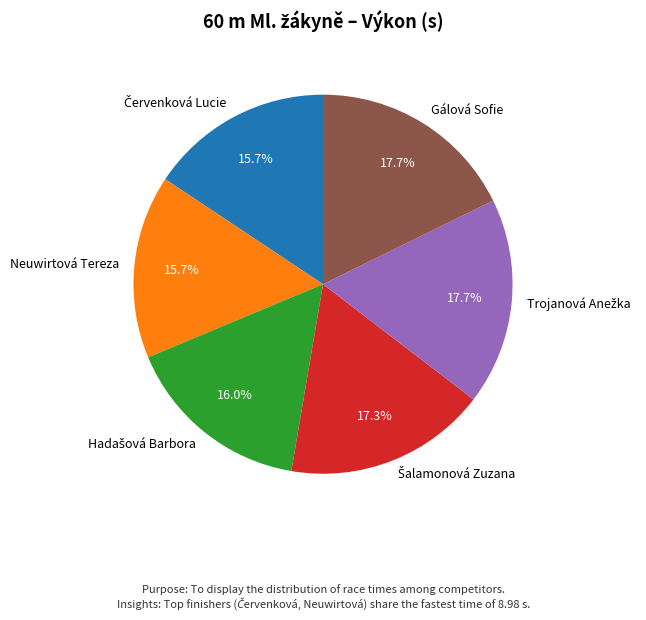

What percentage is NOT represented by Neuwirtová Tereza?

84.3%